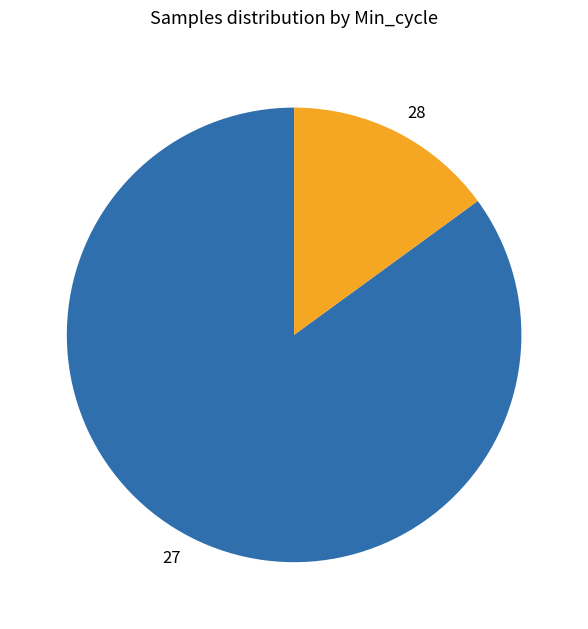

Is 27 the majority of the pie?

Yes